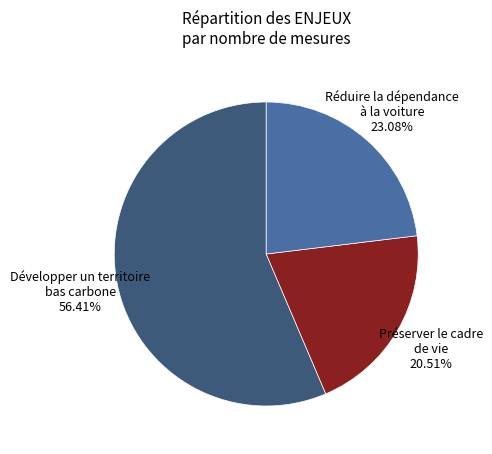

Does any single category account for the majority?

Yes